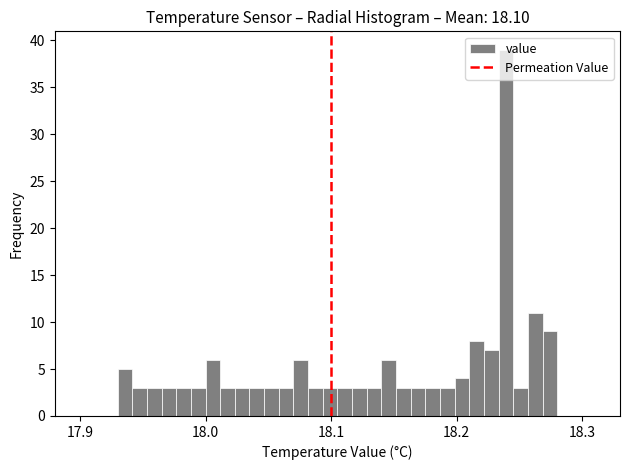

Read against the x-axis, roughly where is the centre of the tallest bar?

18.24